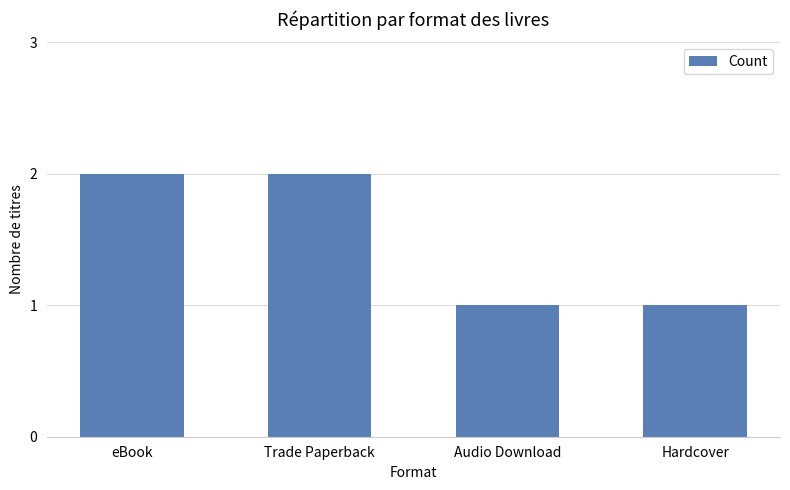

What is the difference between the second highest and minimum values?

1